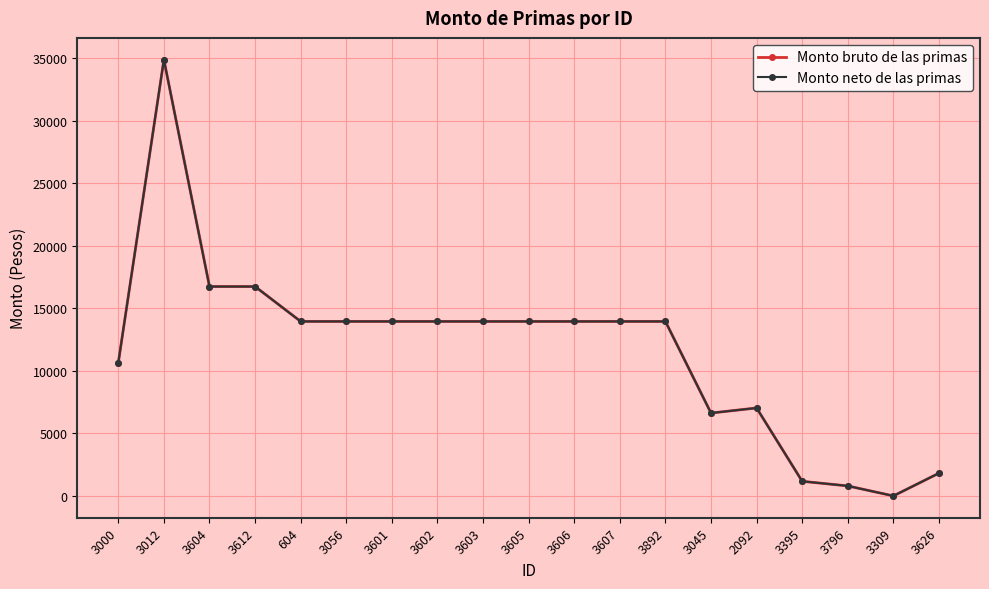

True or false: Monto bruto de las primas has a value of 25286.9 at 3612.

False